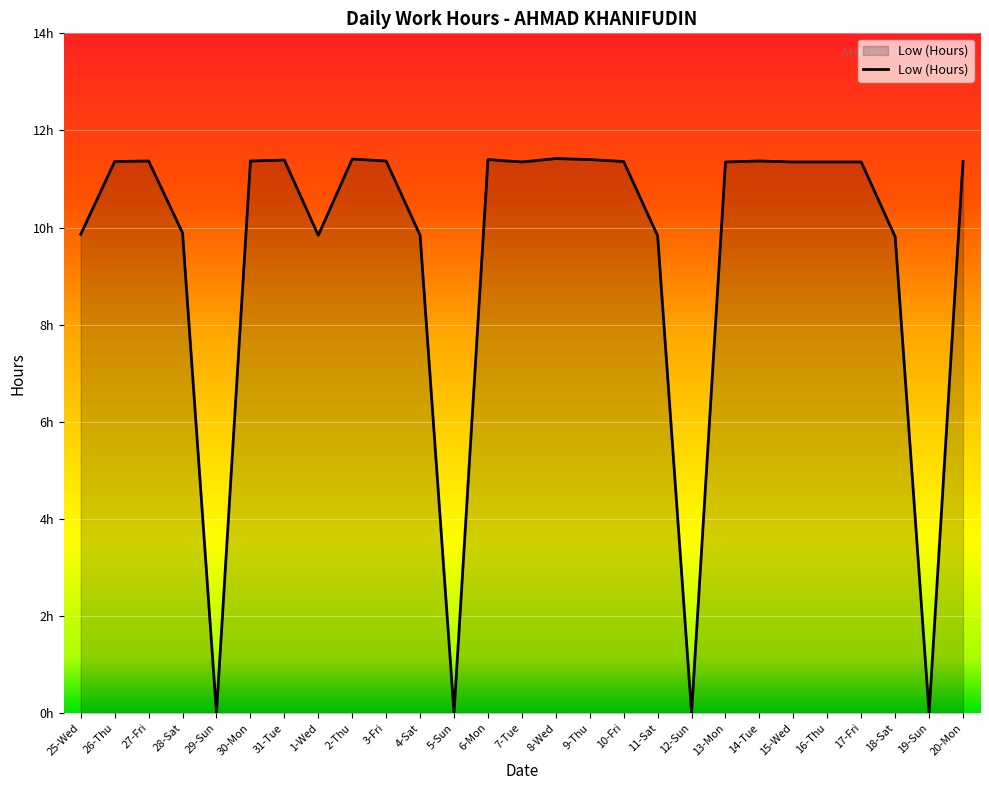

At which label does the data first exceed 11?

26-Thu